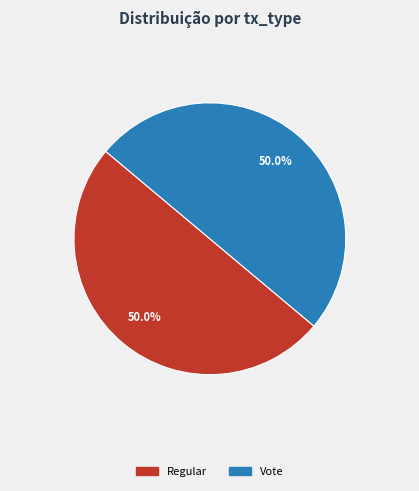

To the nearest percent, what is the average slice percentage?

50%